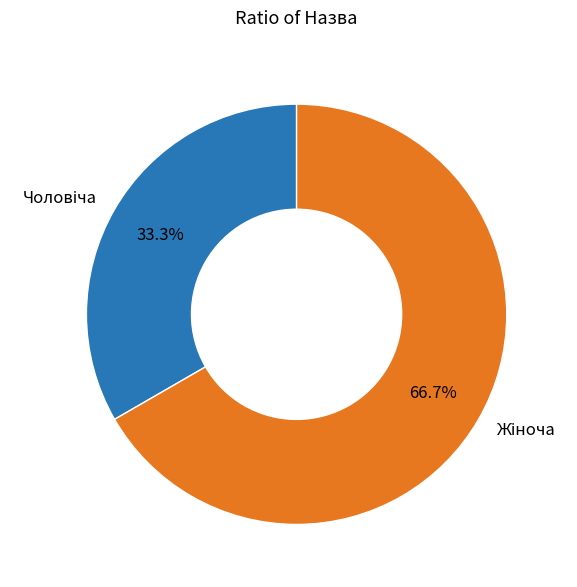

Does any single category account for the majority?

Yes